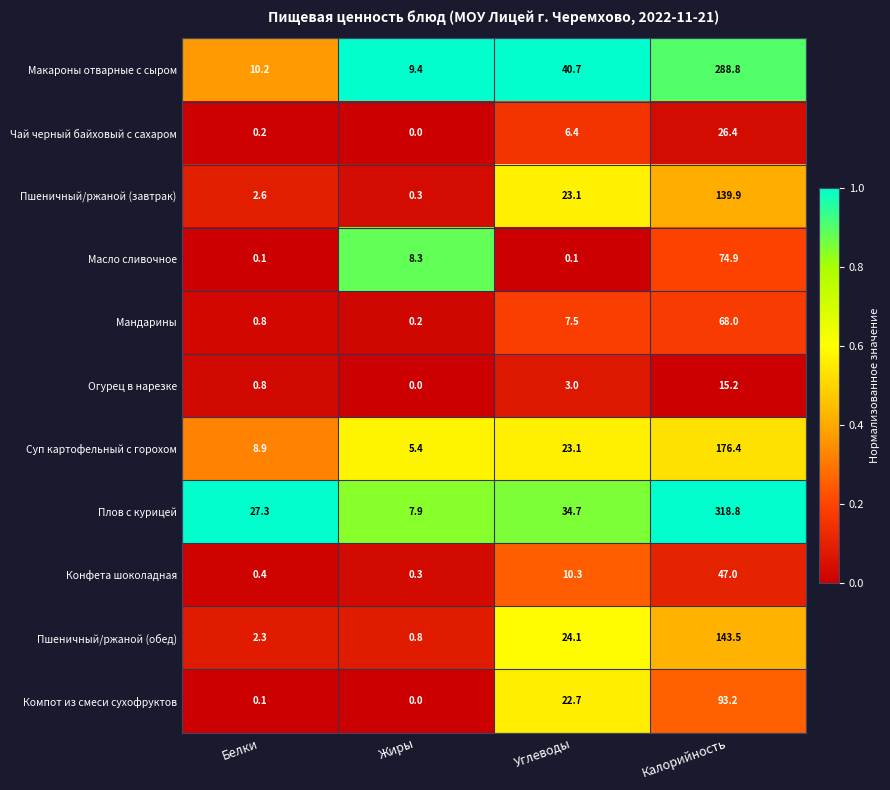

The value of Огурец в нарезке at Белки is 0.8. True or false?

True